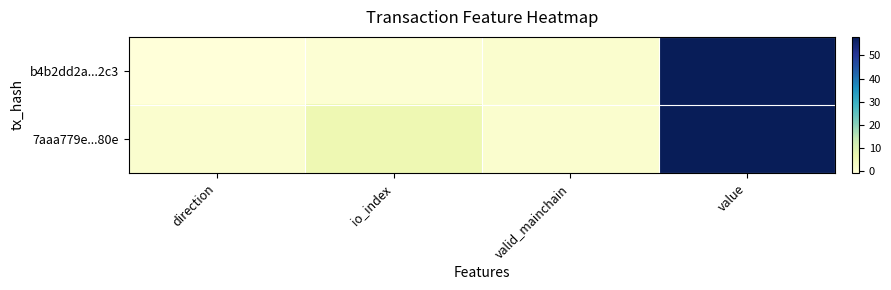

Rank the series at valid_mainchain from lowest to highest value.

b4b2dd2a...2c3, 7aaa779e...80e